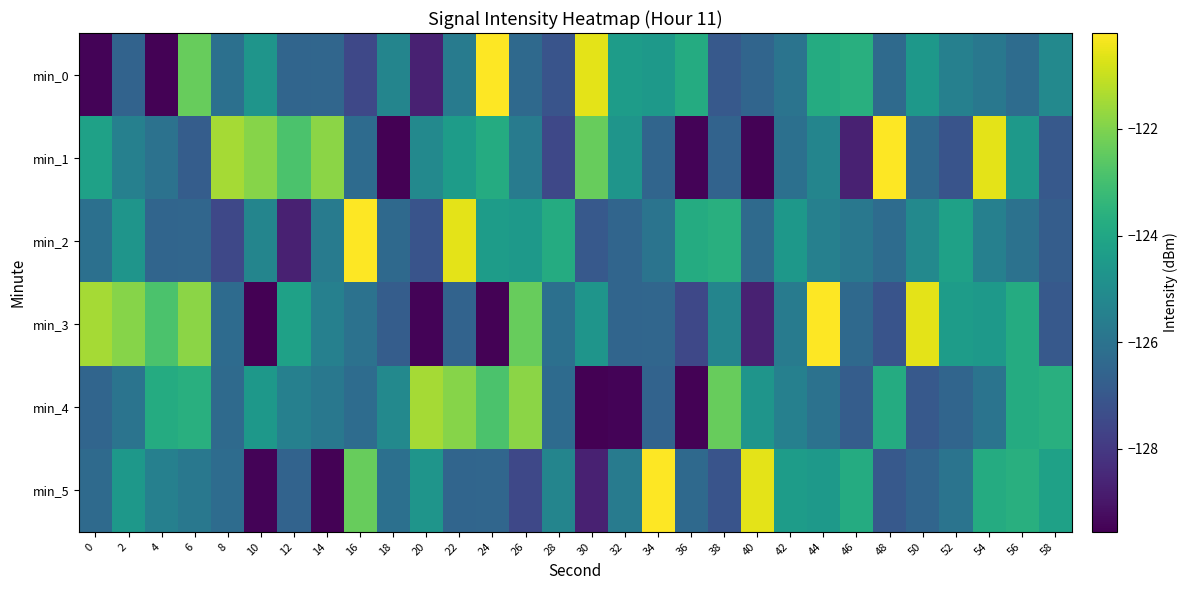

Which series has the widest spread of values?

min_1